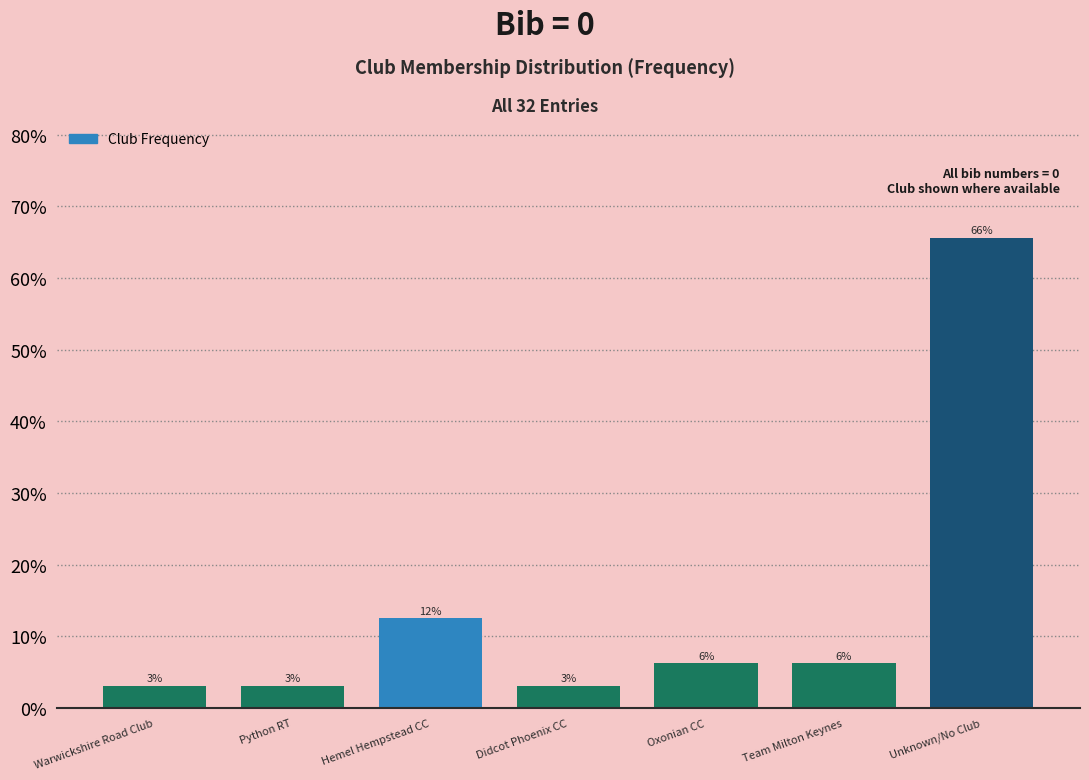

How many bars are there in total?

7